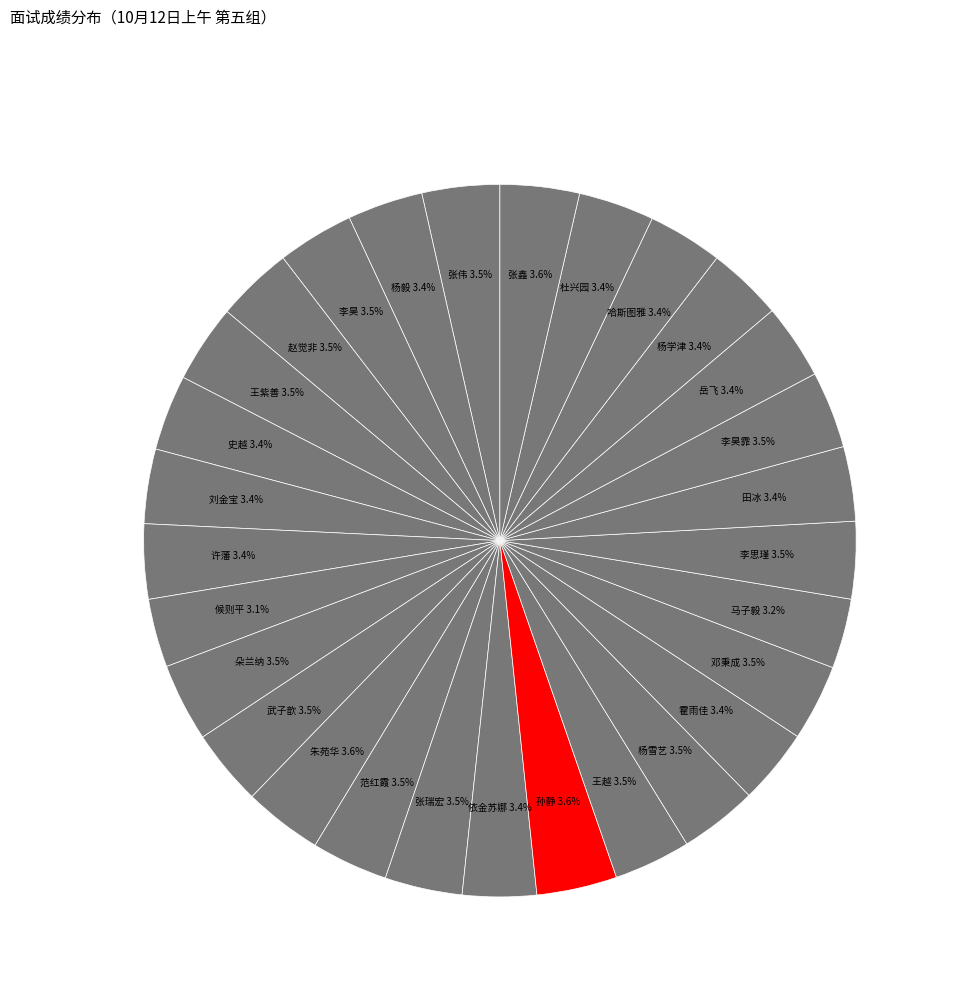

Count the number of slices in the pie.

29